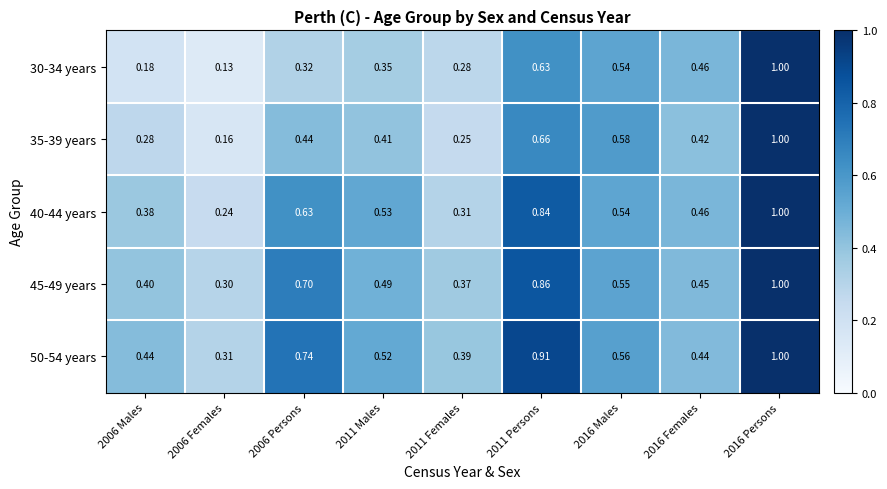

Is the value of 45-49 years at 2016 Persons greater than the value of 35-39 years at 2006 Males?

Yes